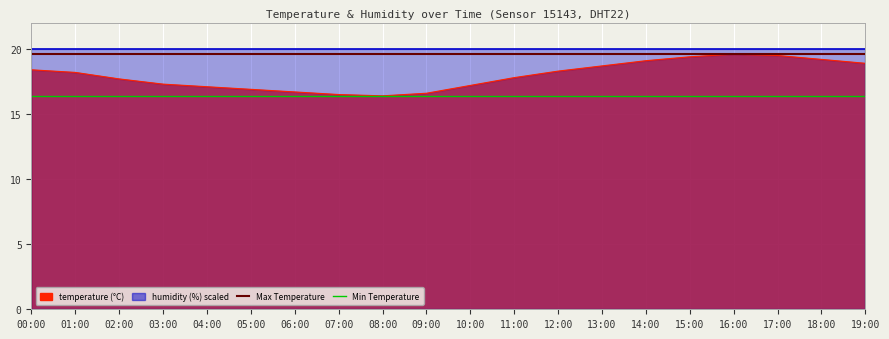

What is the spread (max minus min) of values at 13:00?

3.2